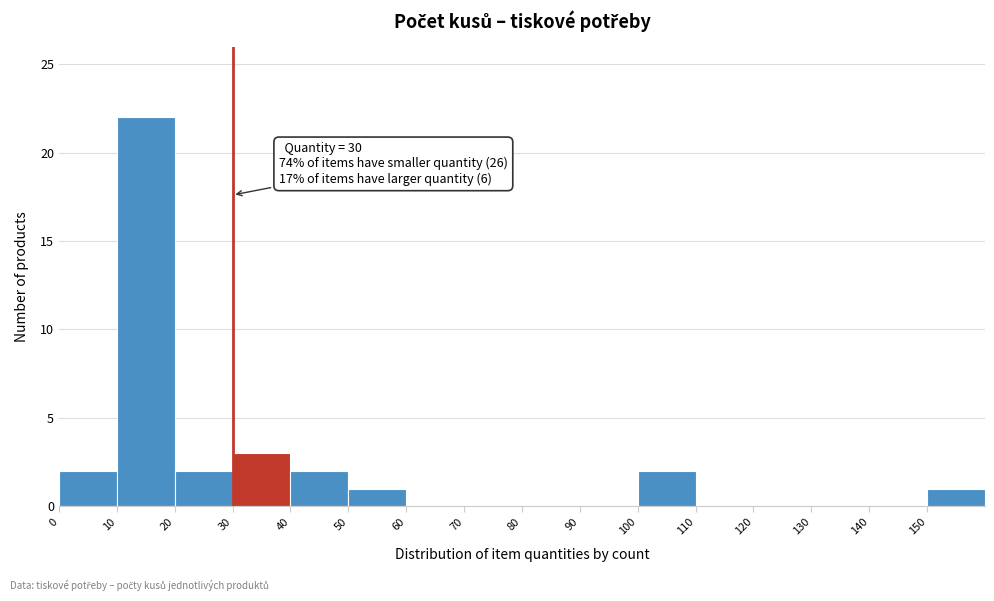

Which range on the x-axis has the tallest bar?

10 to 20